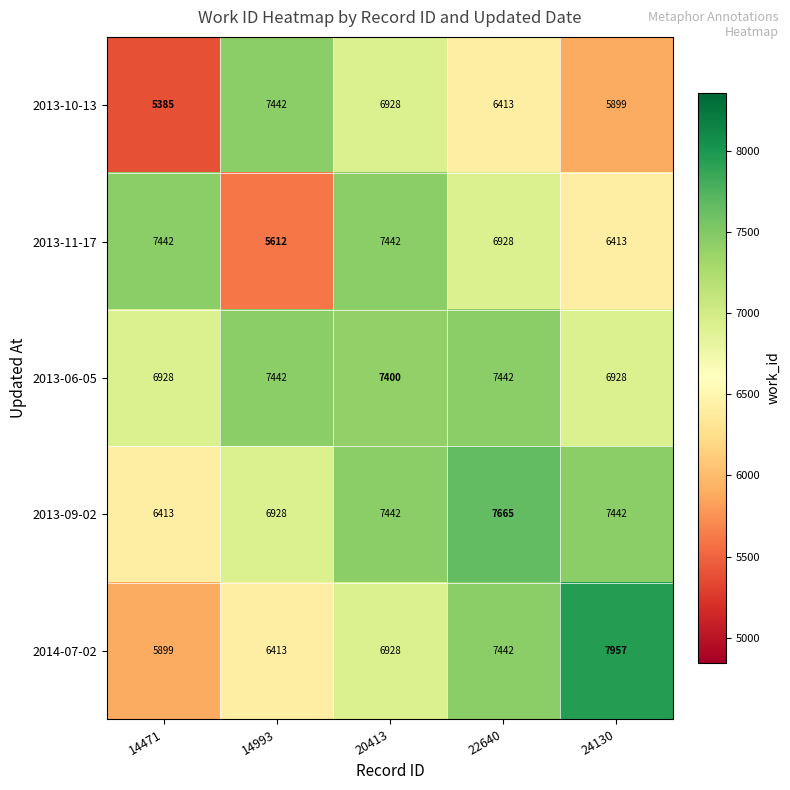

True or false: 2014-07-02 has a value of 6928 at 20413.

True